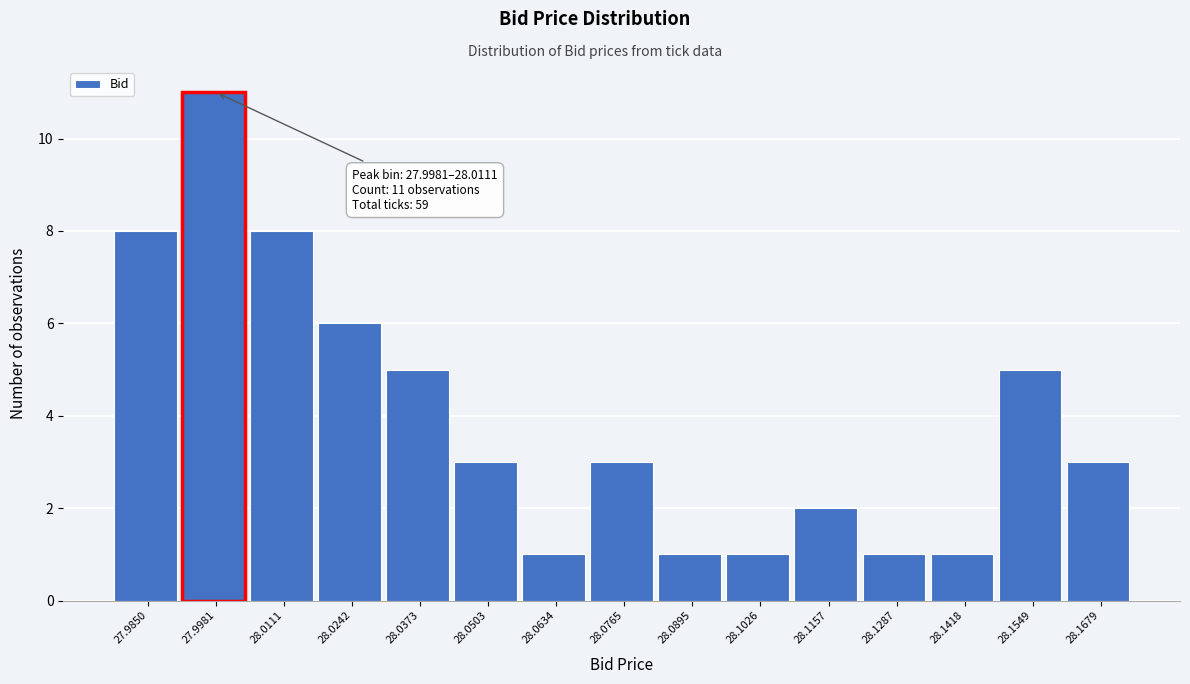

Reading left to right, extract all data points from this chart.

27.9850=8	27.9981=11	28.0111=8	28.0242=6	28.0373=5	28.0503=3	28.0634=1	28.0765=3	28.0895=1	28.1026=1	28.1157=2	28.1287=1	28.1418=1	28.1549=5	28.1679=3